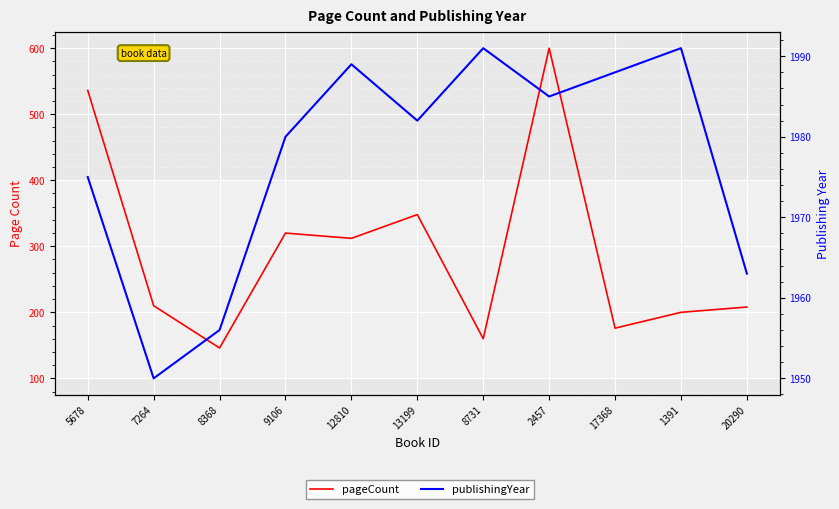

What is the difference between the second highest and minimum values in the publishingYear series?

41